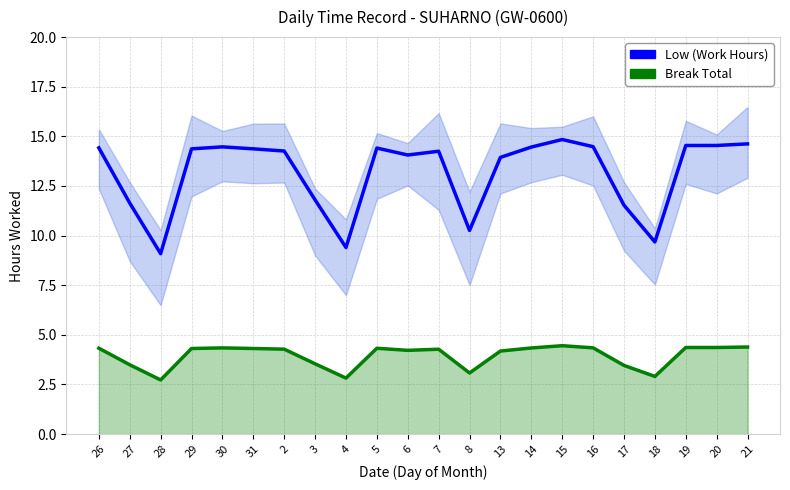

List the series in order of their peak value, highest first.

Low (Work Hours), Break Total